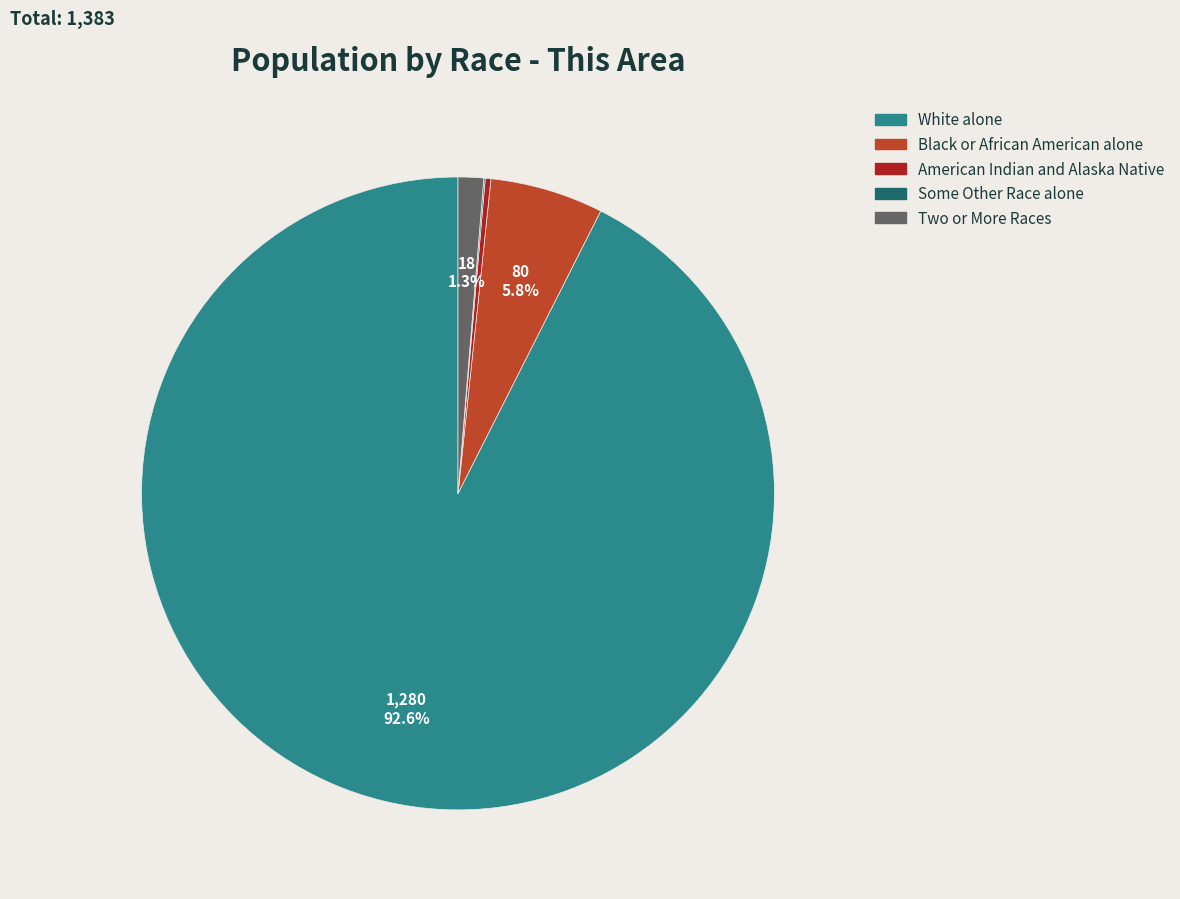

Do American Indian and Alaska Native and Black or African American alone together represent more than half of the pie?

No